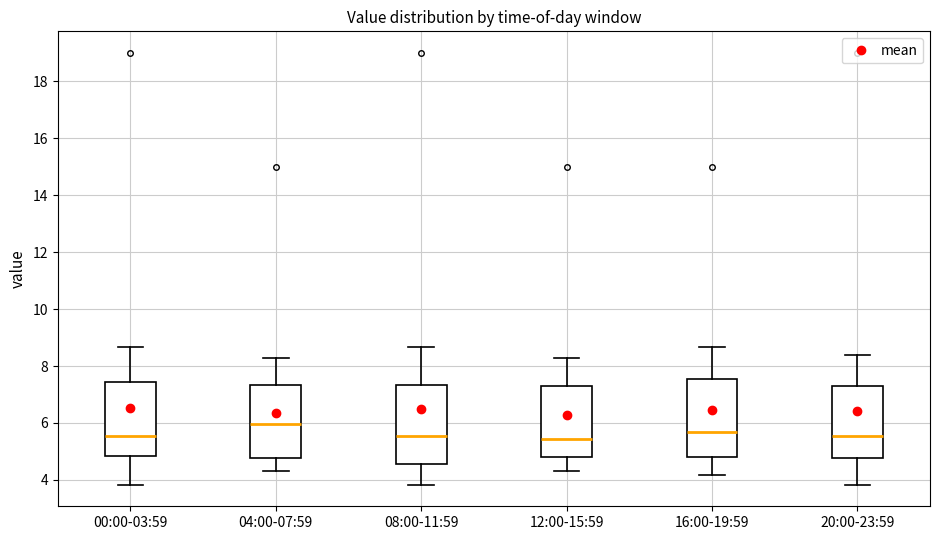

Where is the lower edge of the box for 08:00-11:59 on the y-axis? The values are not printed on the chart, so give them approximately, as read against the axis.

4.6